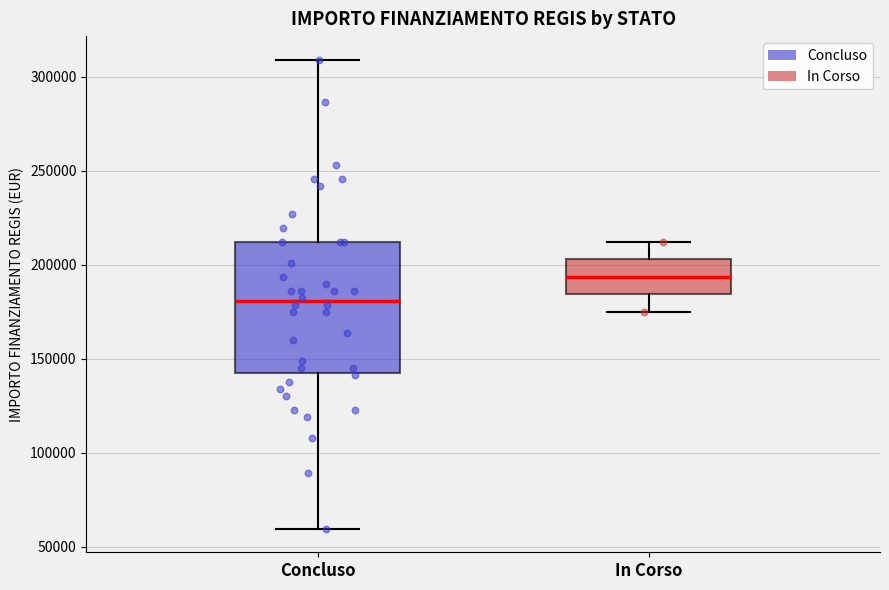

Reading left to right, transcribe this box plot: for each box, give where its median line is, the range the box spans, and where its two whiskers end, as read against the y-axis. The values are not printed on the chart, so give them approximately, as read against the axis.

Concluso: median 180000, box 145000 to 210000, whiskers 60000 to 310000
In Corso: median 195000, box 185000 to 205000, whiskers 175000 to 210000